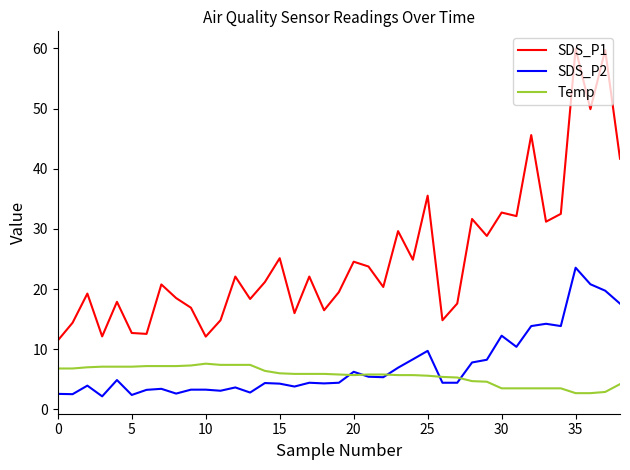

Which series has the largest total across all categories?

SDS_P1